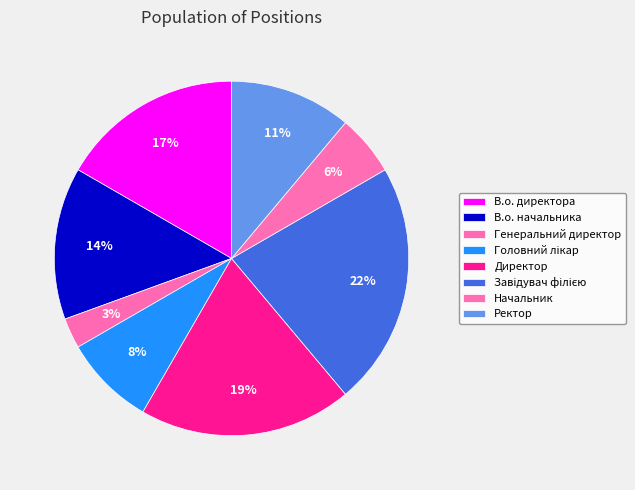

Which category has the smallest portion of the pie?

Генеральний директор